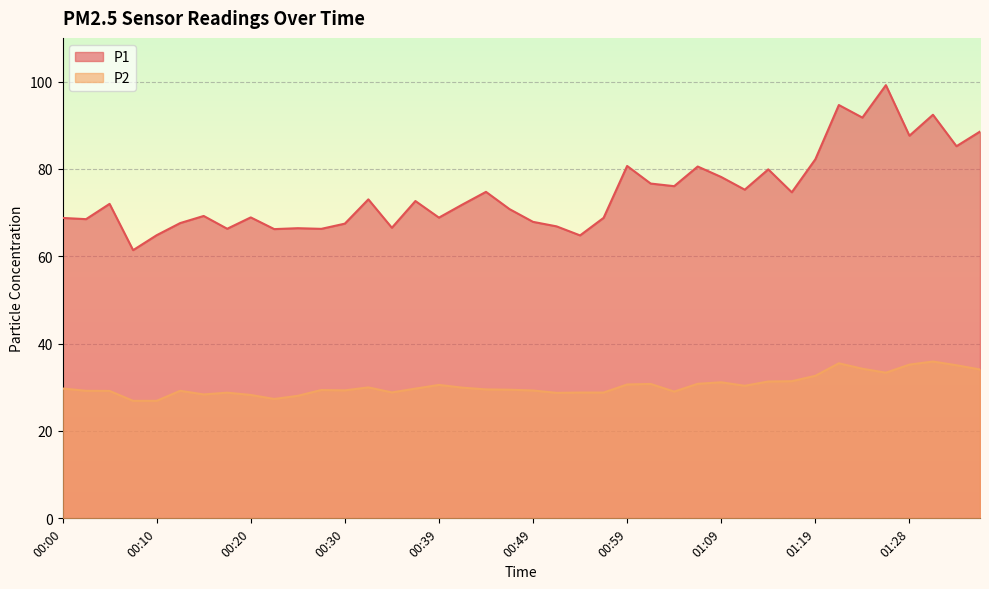

At which category does P1 reach its first local peak?

00:05